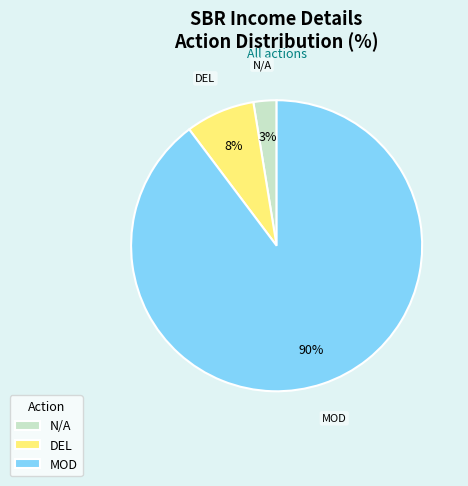

Combined, do DEL and N/A account for over 50%?

No